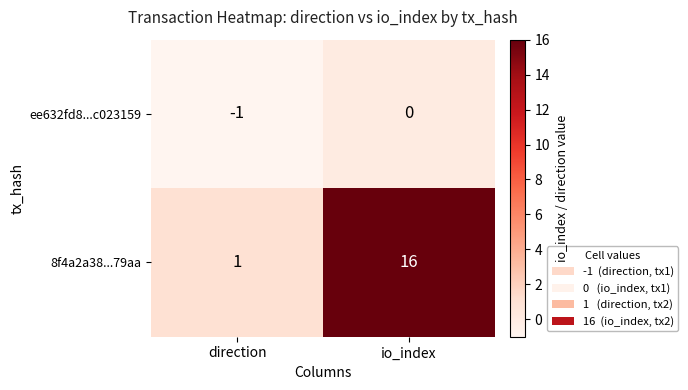

Rank the series by their maximum value, from highest to lowest.

8f4a2a38...79aa, ee632fd8...c023159